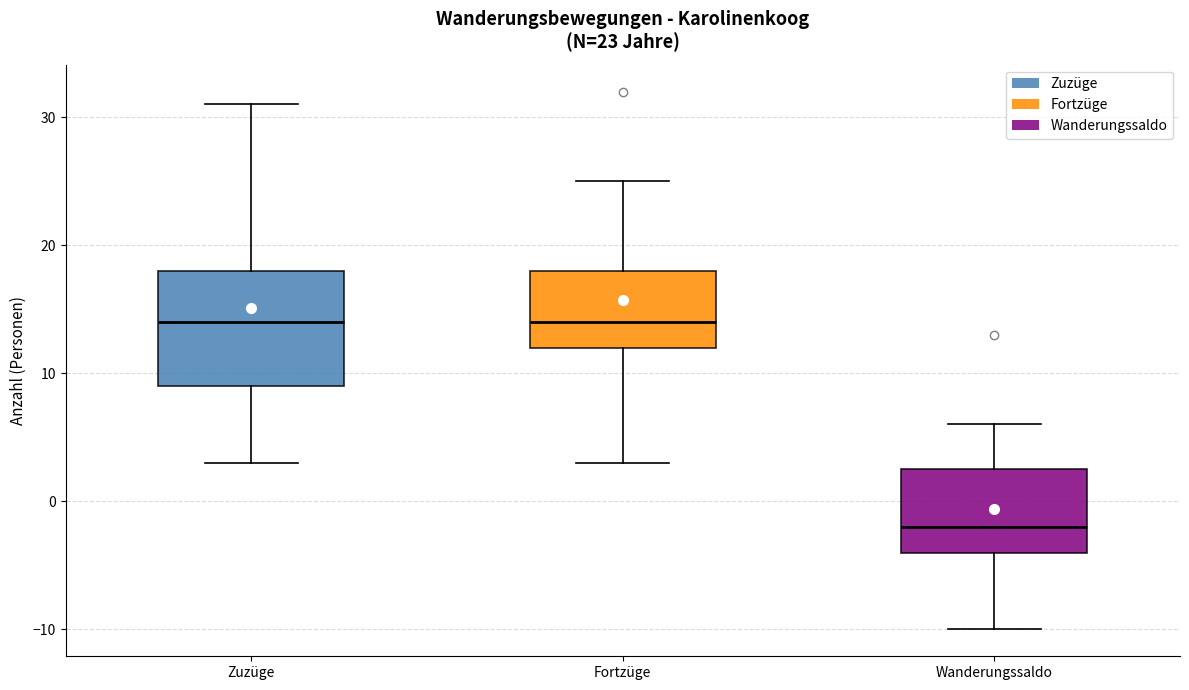

Which box is the tallest, from its lower edge to its upper edge?

Zuzüge